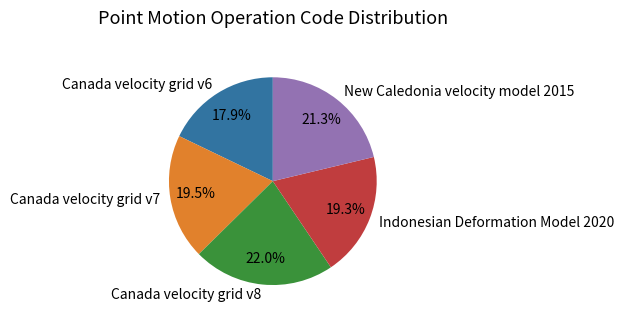

True or false: New Caledonia velocity model 2015 accounts for 9% of the total.

False